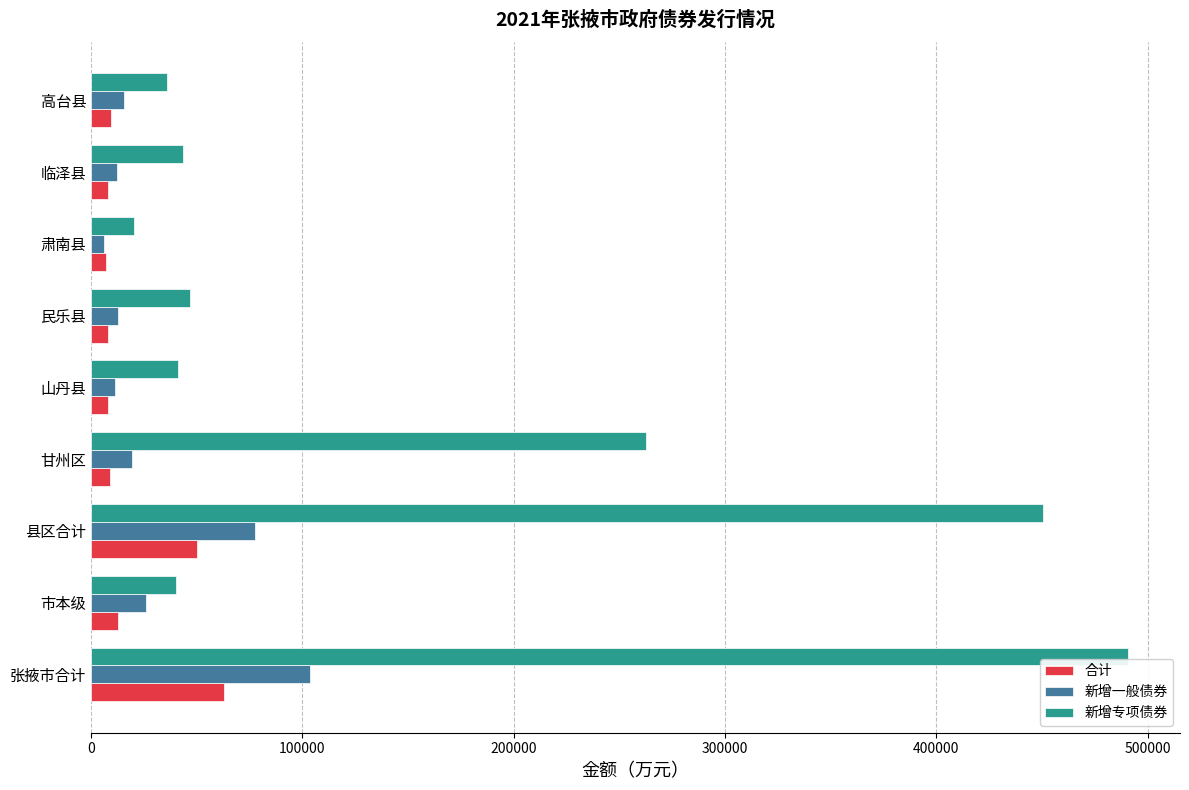

Rank the series at 县区合计 from lowest to highest value.

合计, 新增一般债券, 新增专项债券